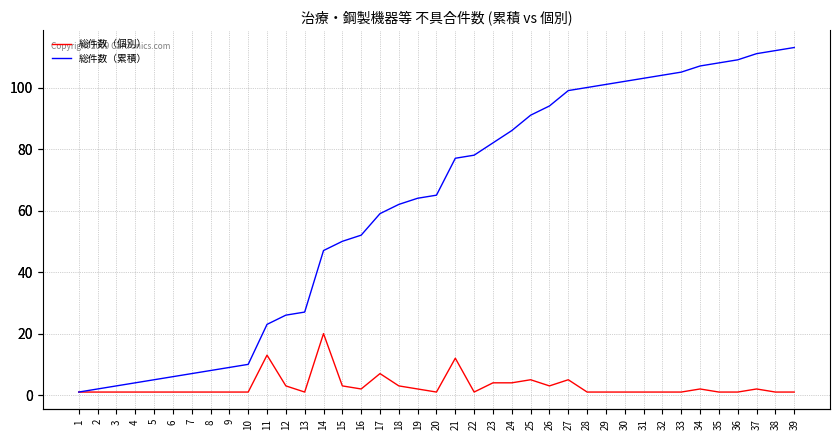

Is the value of 総件数（個別） at 9 greater than the value of 総件数（累積） at 24?

No